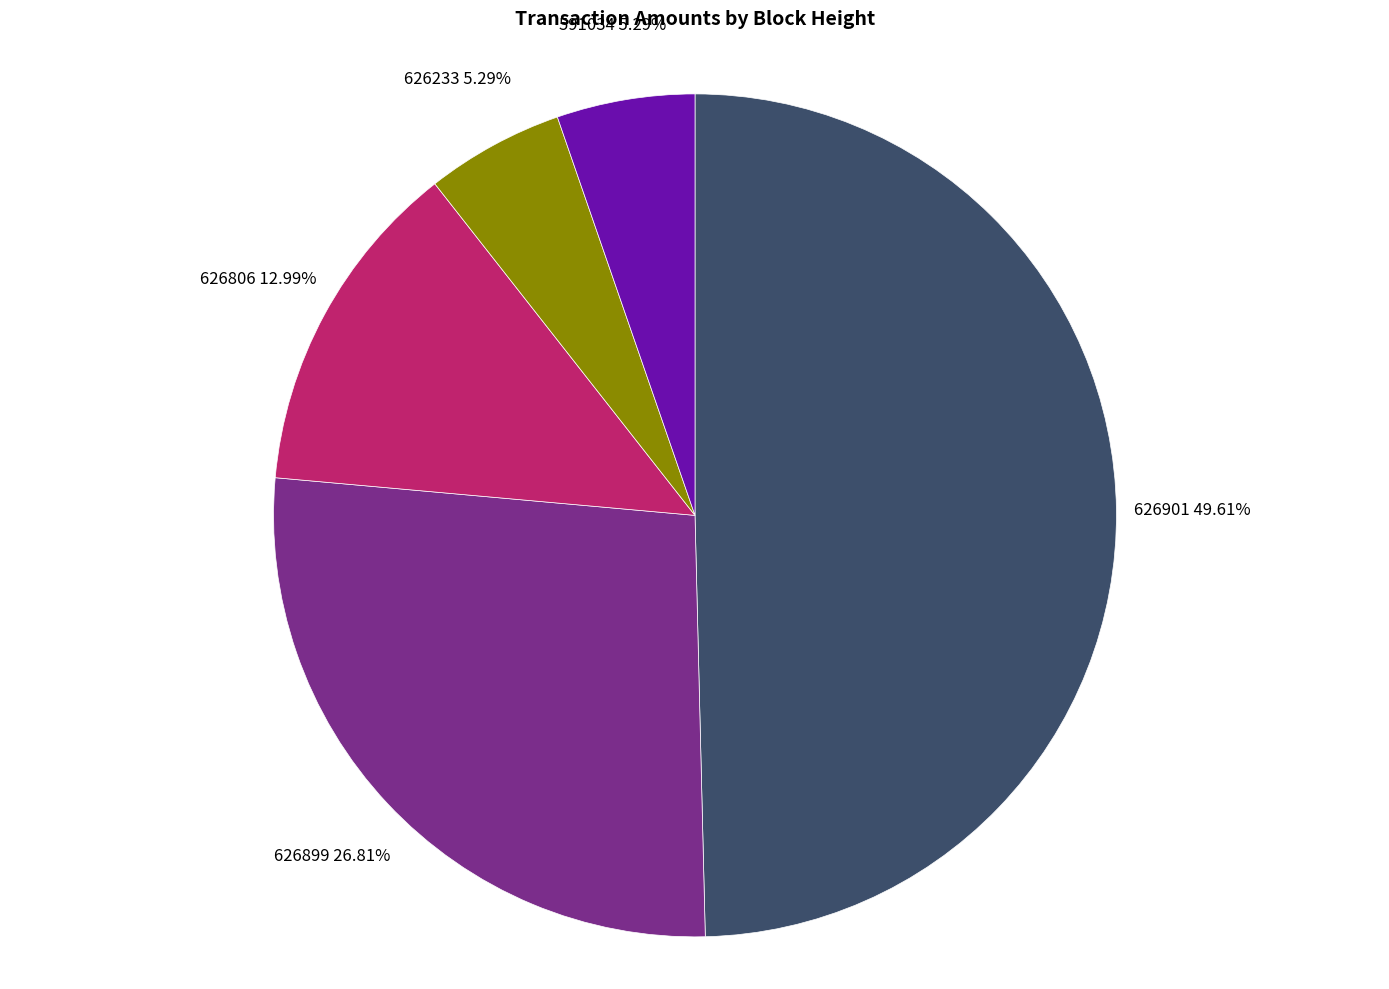

True or false: 626806 accounts for 13% of the total.

True